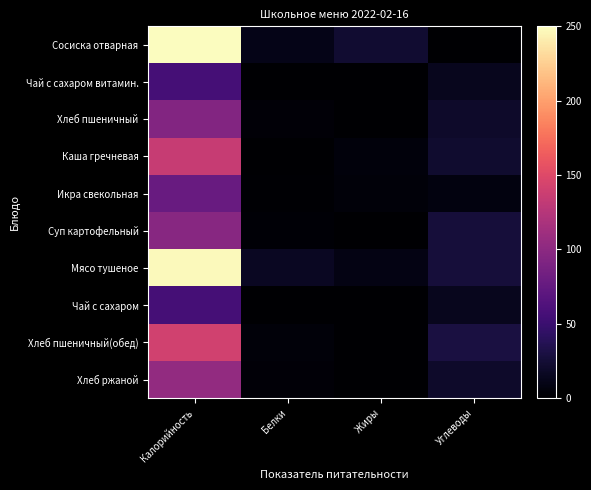

List the series in order of their peak value, highest first.

Сосиска отварная, Мясо тушеное, Хлеб пшеничный(обед), Каша гречневая, Хлеб ржаной, Суп картофельный, Хлеб пшеничный, Икра свекольная, Чай с сахаром витамин., Чай с сахаром